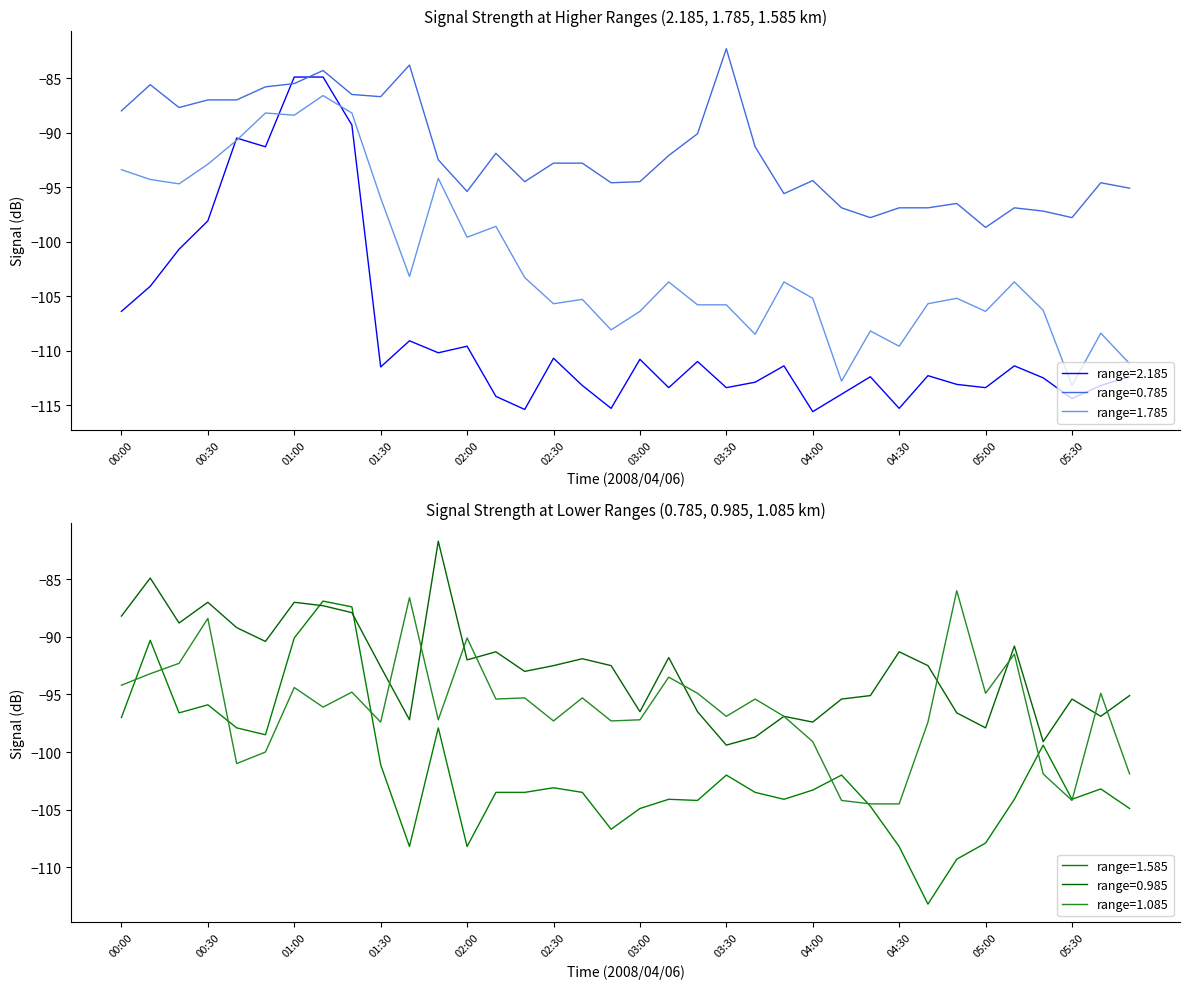

At which label does 1.585 first exceed -103?

00:00